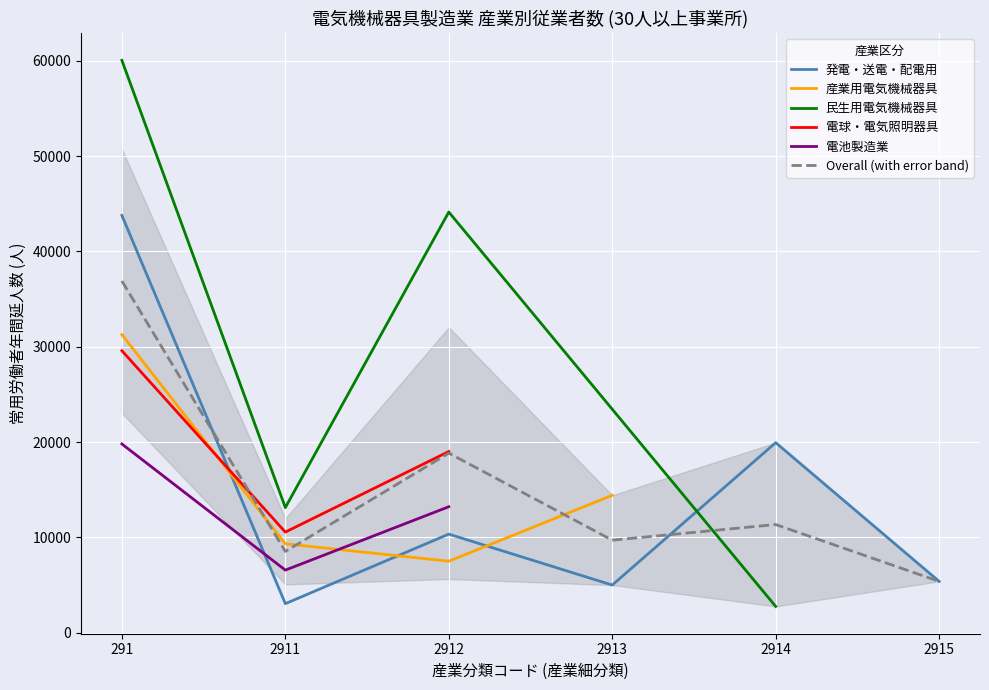

True or false: 発電・送電・配電用 has a value of 2082.8 at 2913.

False